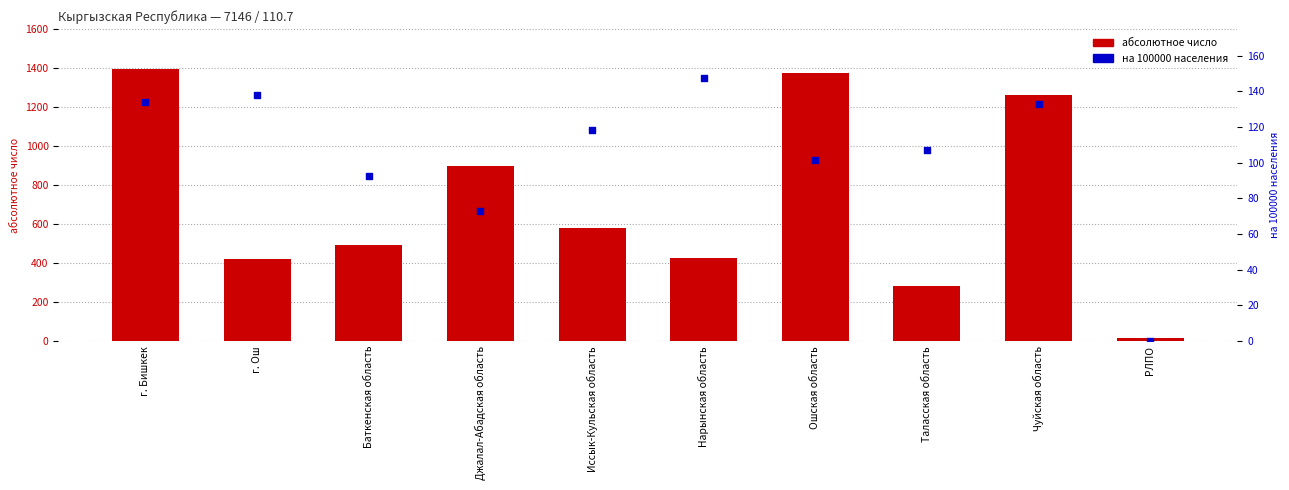

What is the total value across all series at Ошская область?

1473.3